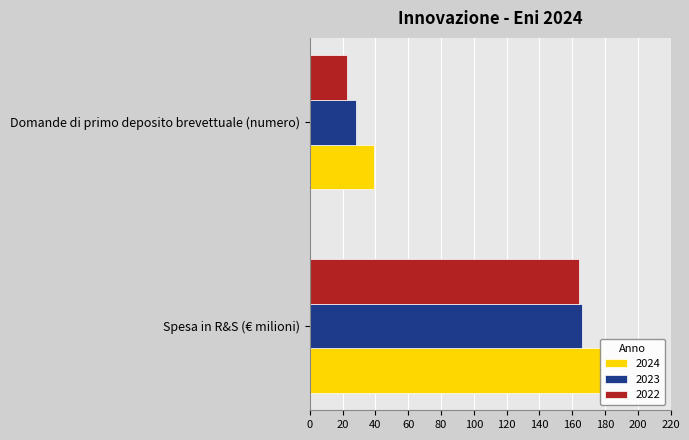

Is the value of 2023 at Spesa in R&S (€ milioni) greater than the value of 2022 at Spesa in R&S (€ milioni)?

Yes